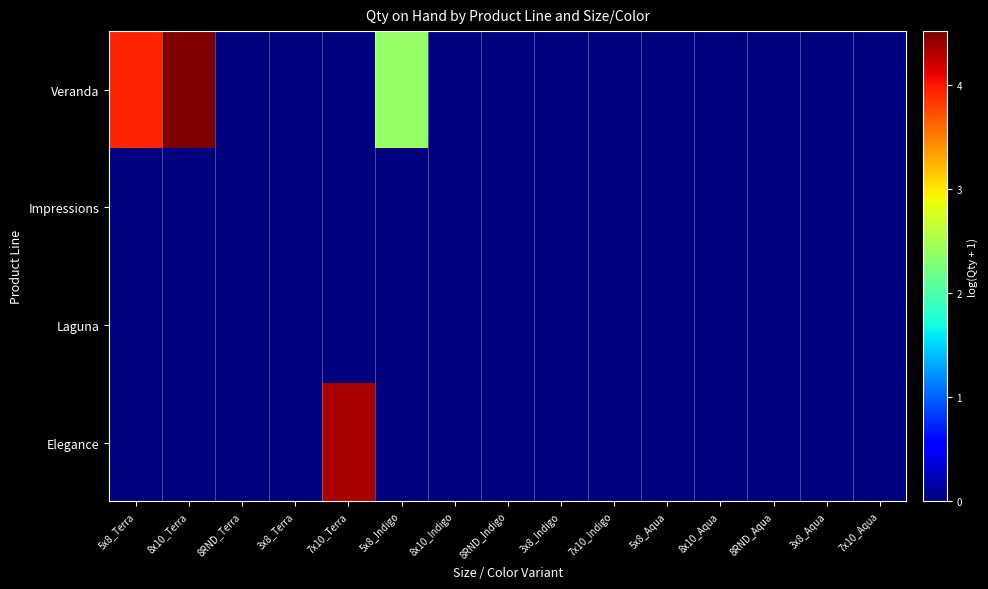

What is the difference between the highest and lowest values at 5x8_Terra?

3.9